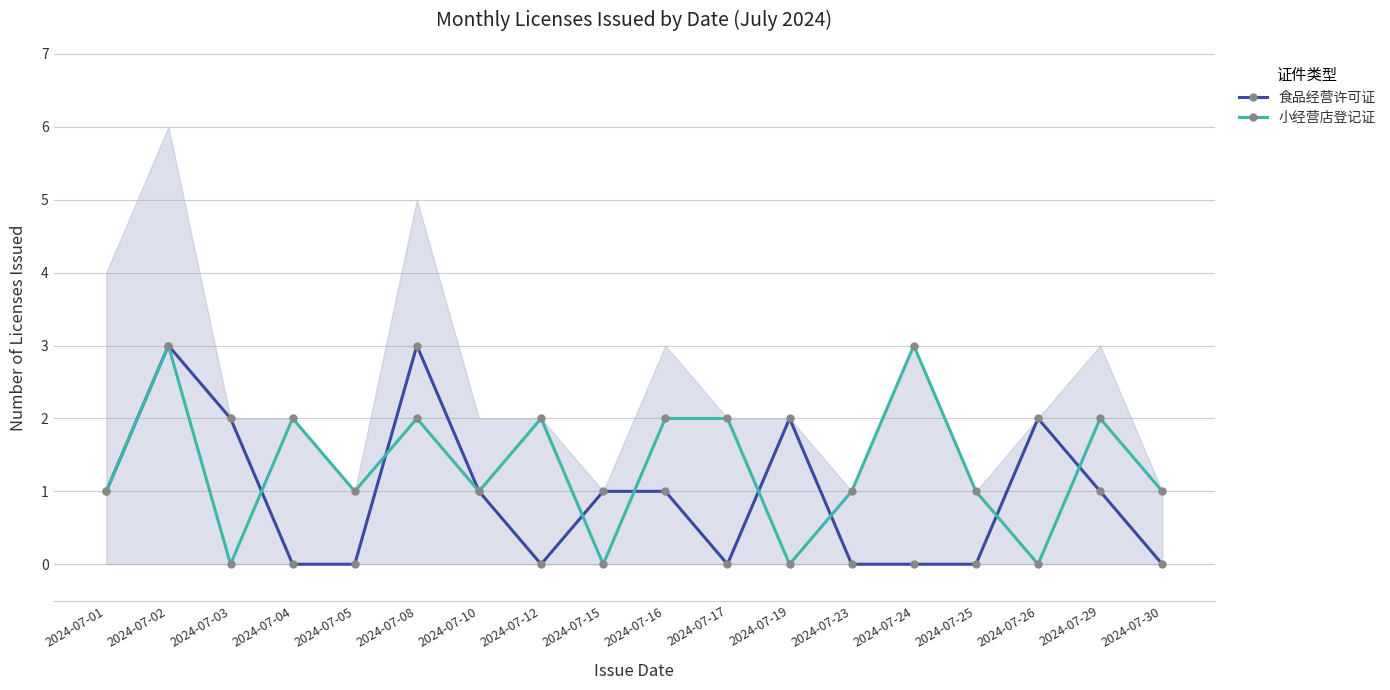

What is the difference between the maximum and minimum values in the 食品经营许可证 series?

3